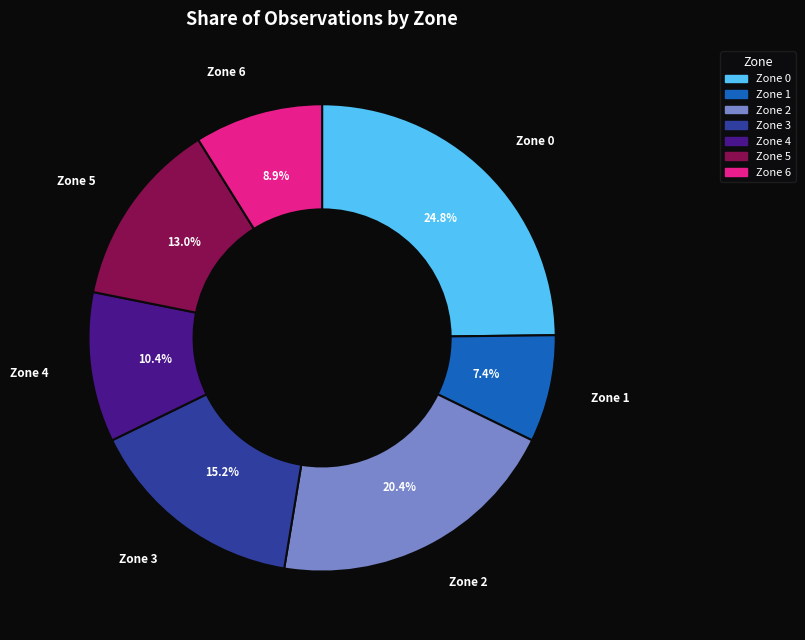

How many segments does this pie chart have?

7